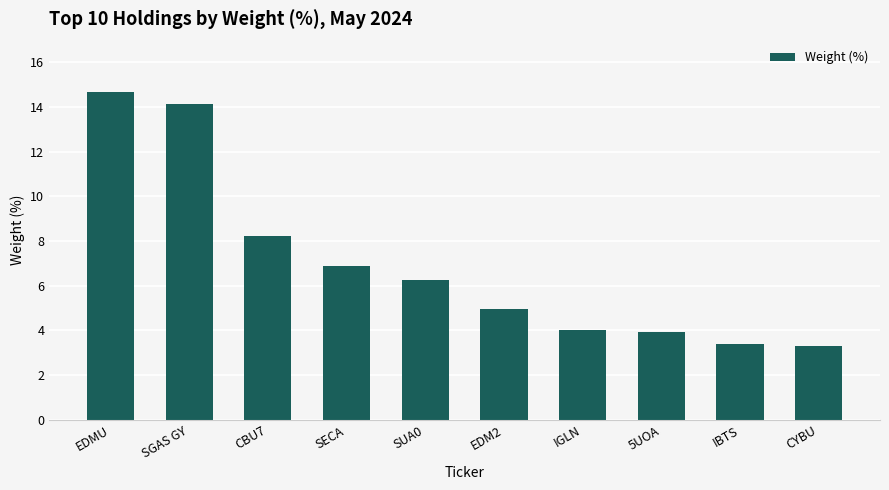

True or false: the data shows 14.1 at SGAS GY.

True